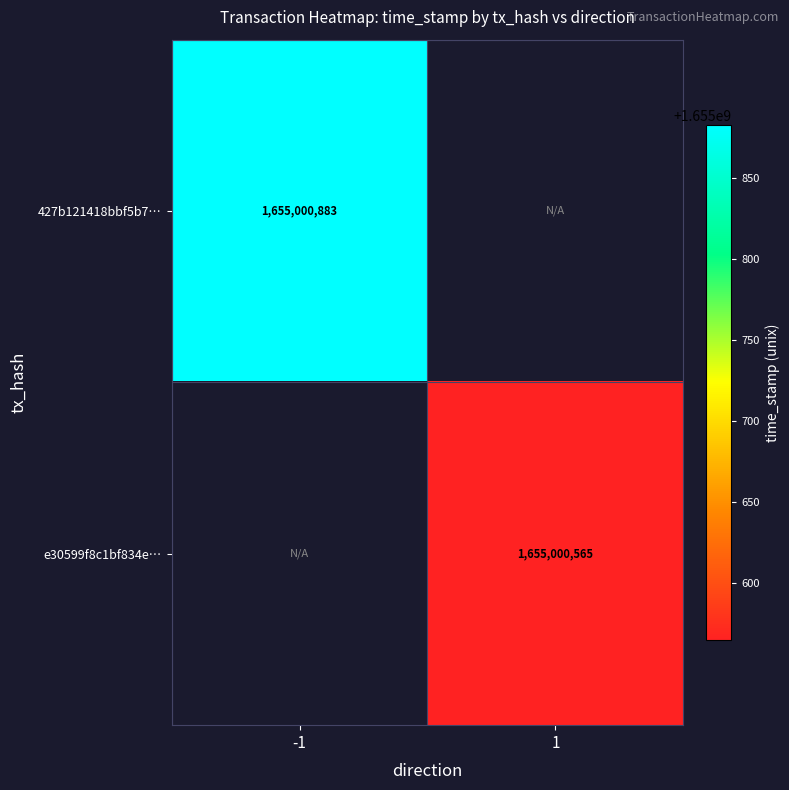

What is the difference between the 427b121418bbf5b7aa70721a5ccdaa31aa40960 values at 1 and -1?

1655000883